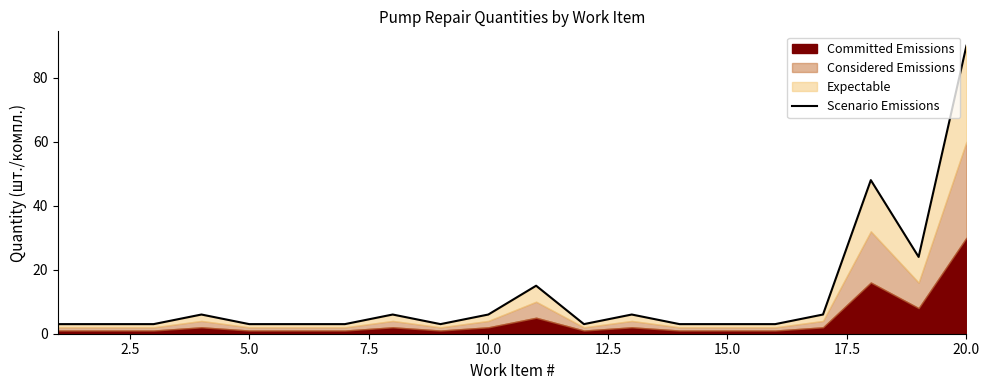

What is the difference between the maximum and second lowest values?

87